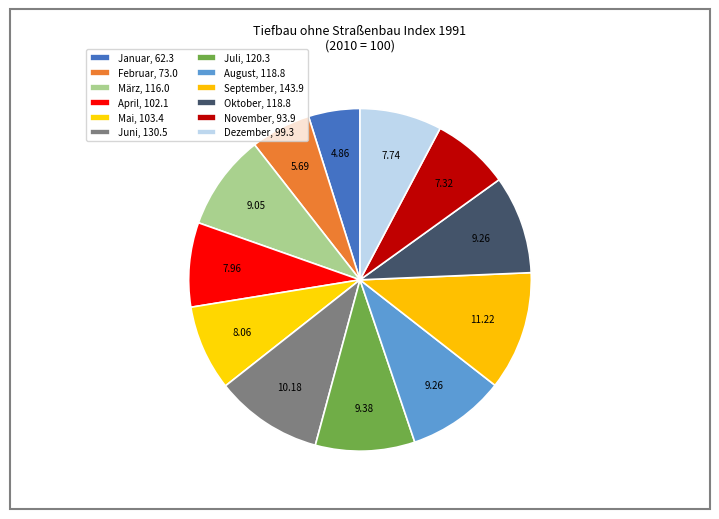

To the nearest percent, what portion does Februar represent?

6%